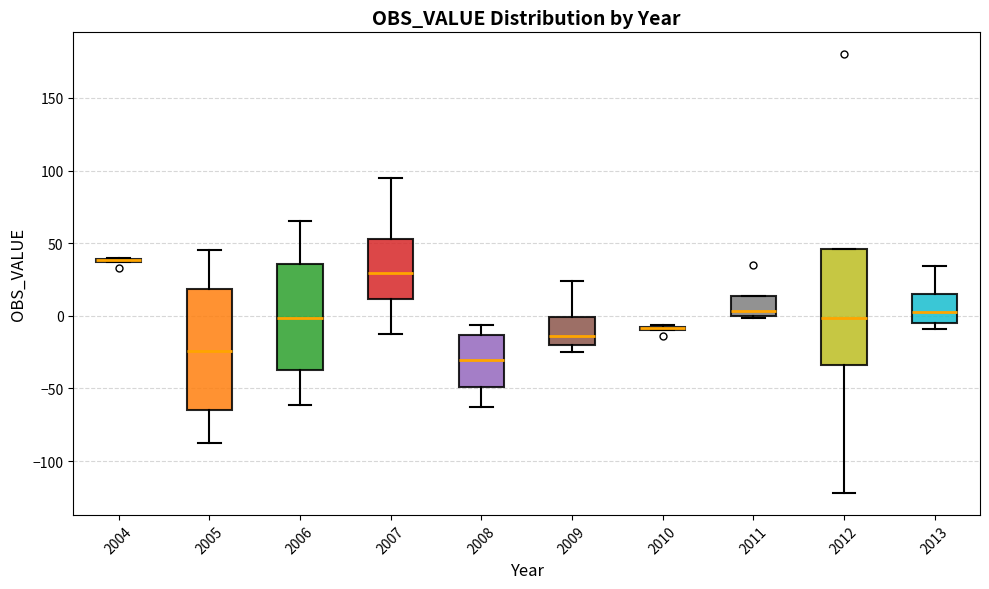

Where is the upper edge of the box at x = 2011 on the y-axis? The values are not printed on the chart, so give them approximately, as read against the axis.

15